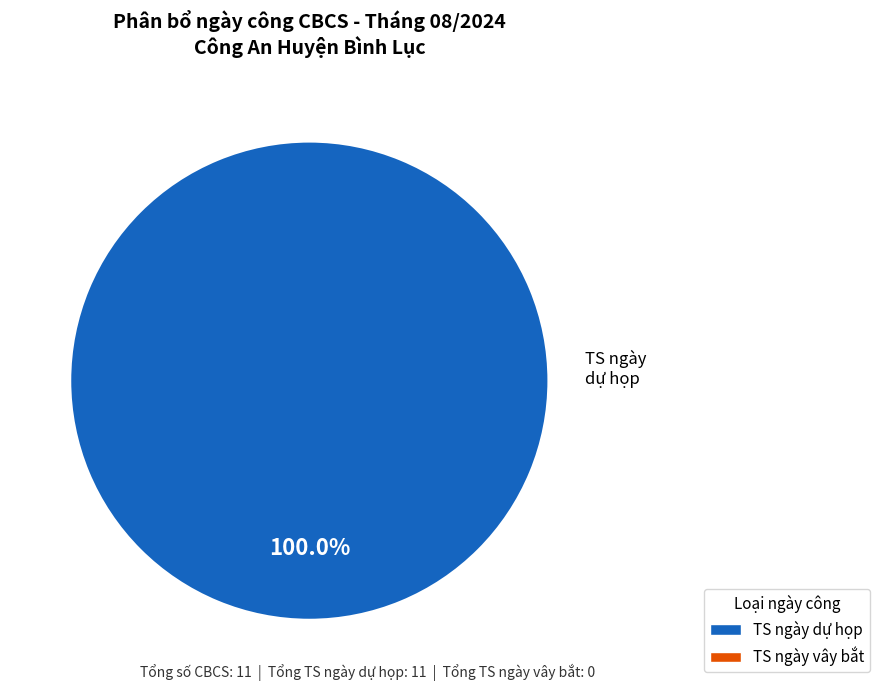

Is there a majority slice in this chart?

Yes